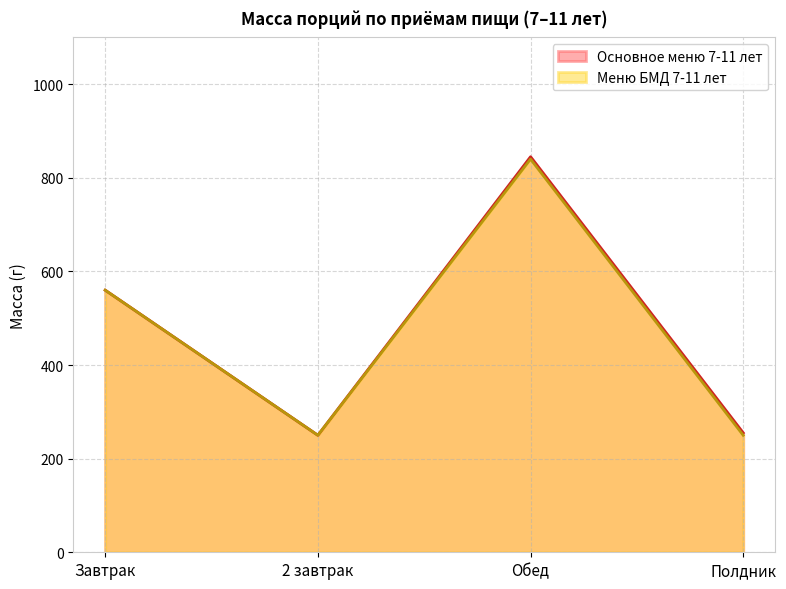

Rank the series at 2 завтрак from lowest to highest value.

Основное меню 7-11 лет, Меню БМД 7-11 лет